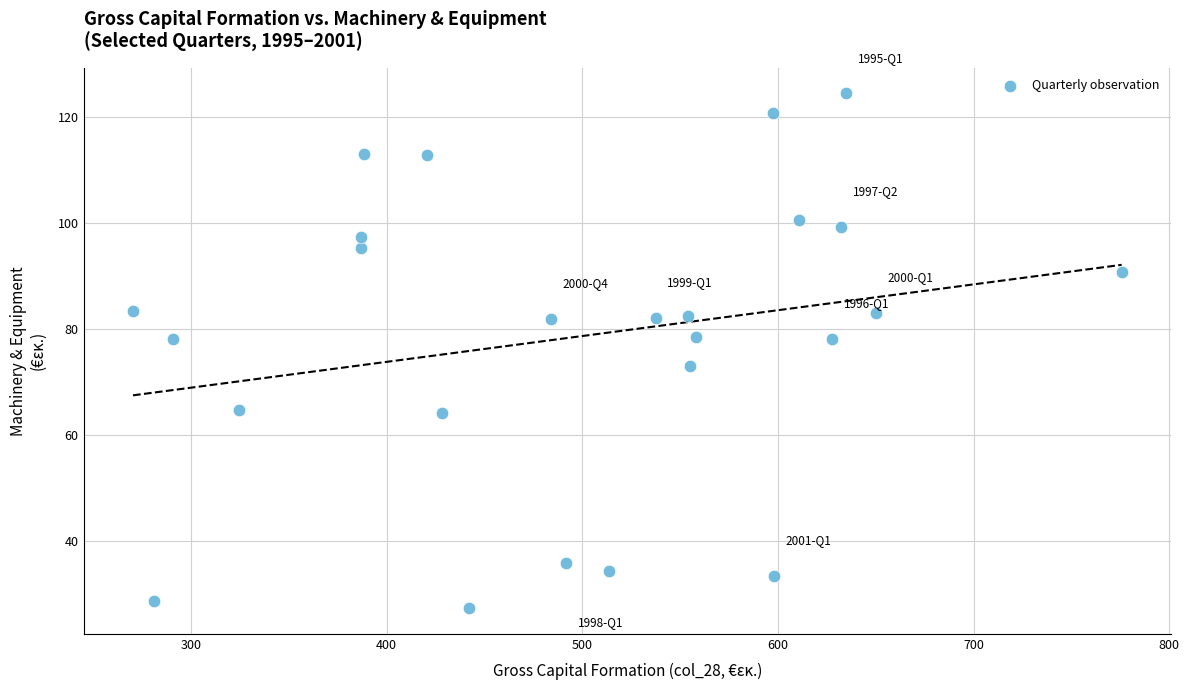

What is the range of Y values (max minus min)?

97.2